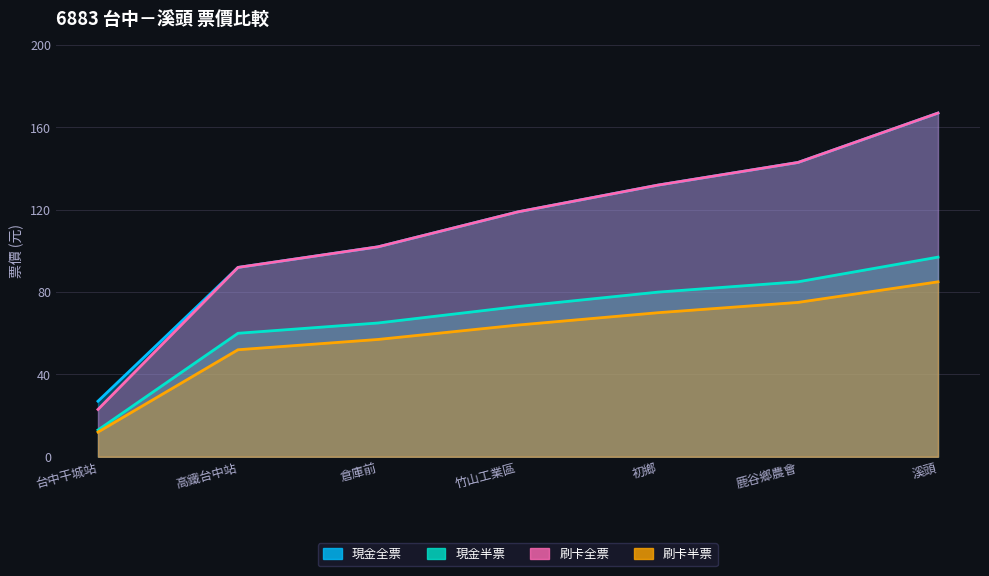

The value of 刷卡半票 at 台中干城站 is 12. True or false?

True